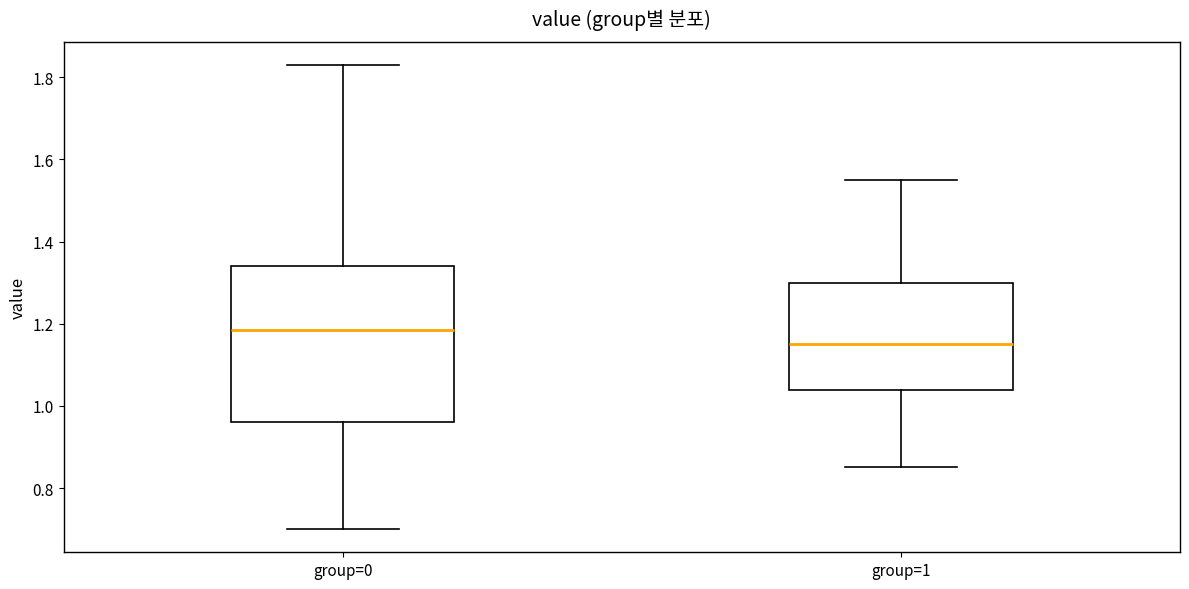

Reading left to right, read every box against the y-axis: the position of its median line, the range the box covers, and the ends of its whiskers. The values are not printed on the chart, so give them approximately, as read against the axis.

group=0: median 1.18, box 0.96 to 1.34, whiskers 0.70 to 1.84
group=1: median 1.16, box 1.04 to 1.30, whiskers 0.86 to 1.56